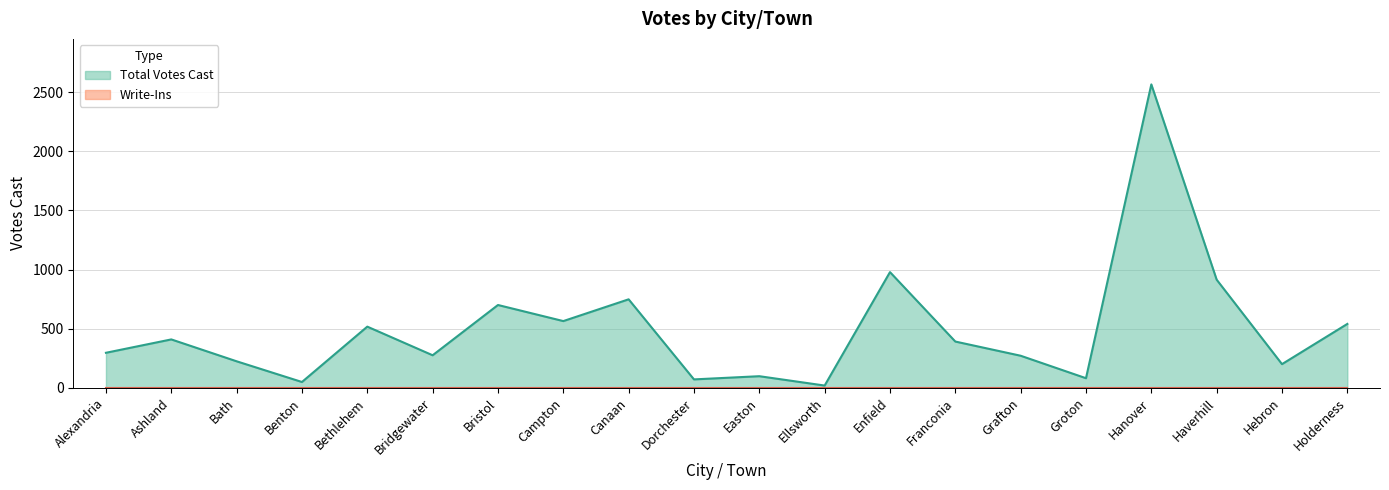

What is the sum of all values?

9910